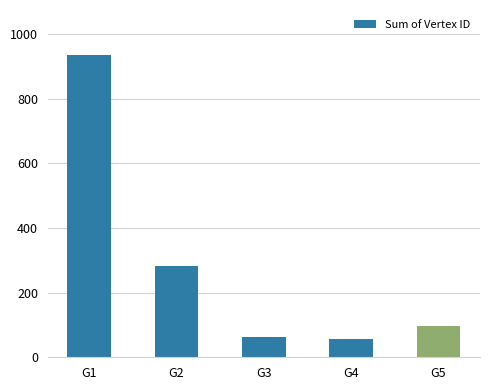

The chart shows a value of 507 at G1. True or false?

False